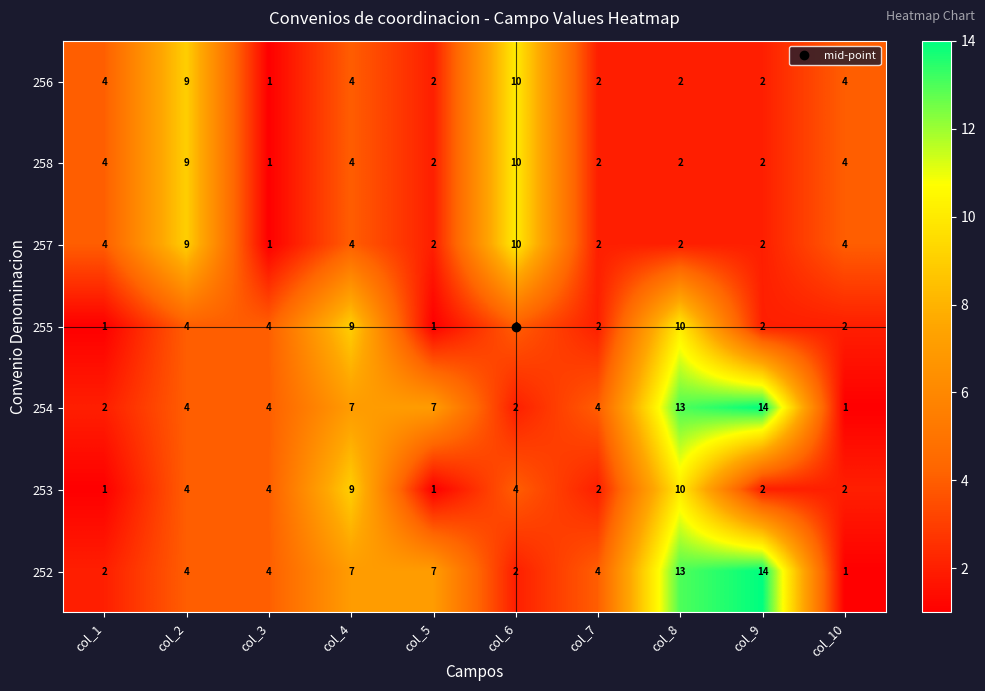

Count the 255 values in the range 2 to 4.

6